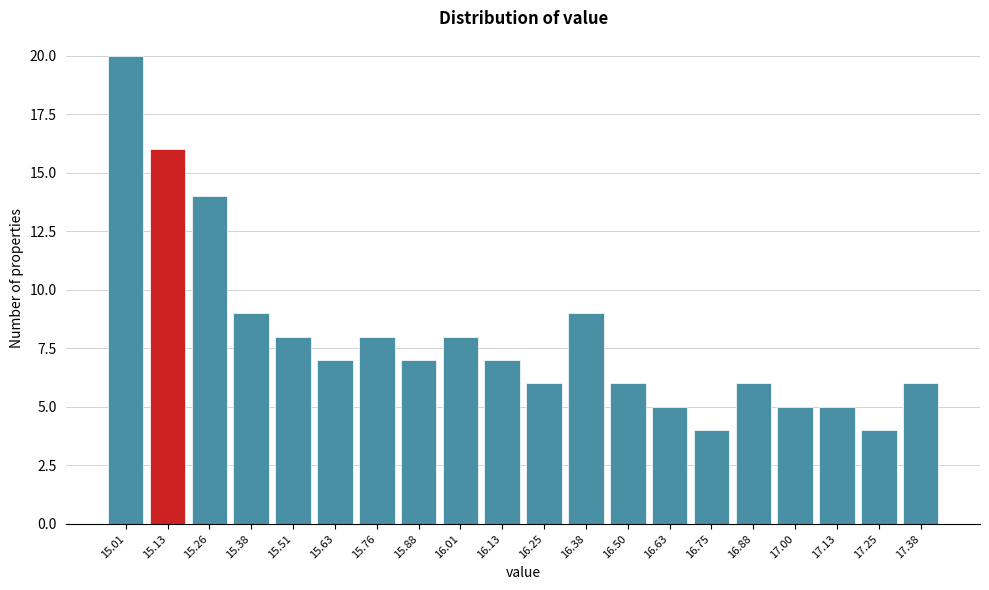

Reading right to left, extract all data points from this chart.

17.38=6	17.25=4	17.13=5	17.00=5	16.88=6	16.75=4	16.63=5	16.50=6	16.38=9	16.25=6	16.13=7	16.01=8	15.88=7	15.76=8	15.63=7	15.51=8	15.38=9	15.26=14	15.13=16	15.01=20